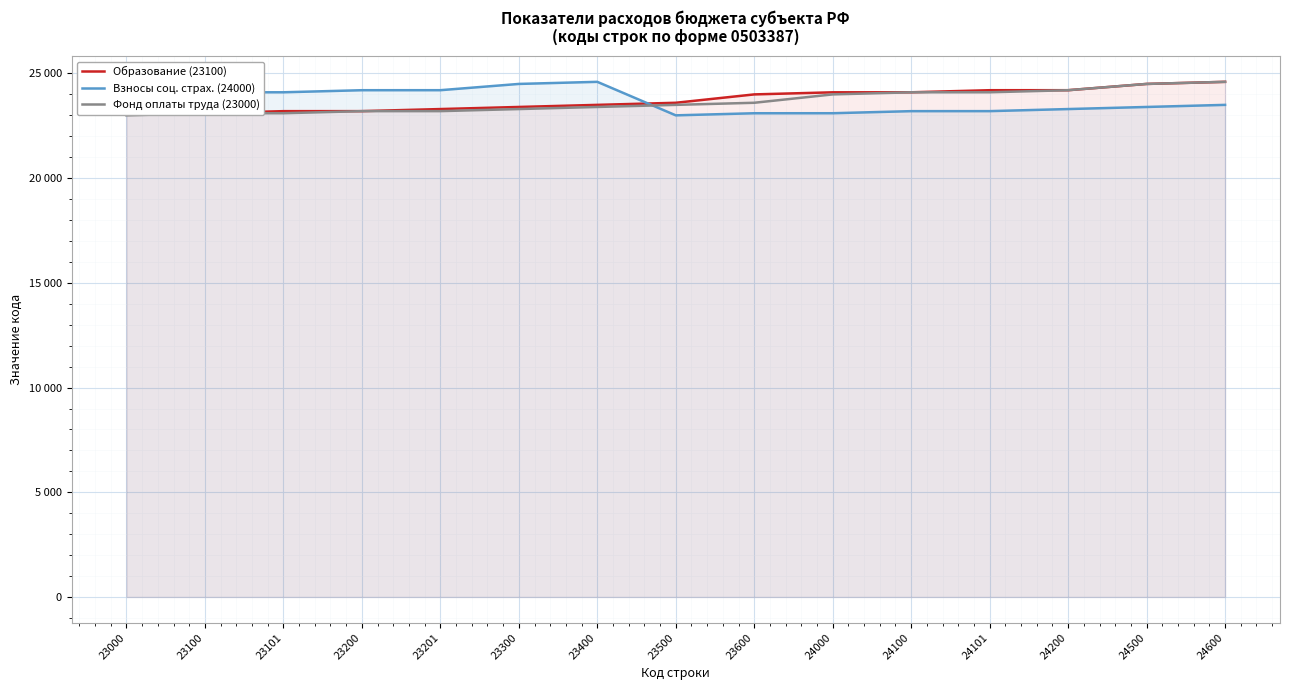

In Взносы соц. страх. (24000), how many points are lower than both neighbors (excluding endpoints)?

1